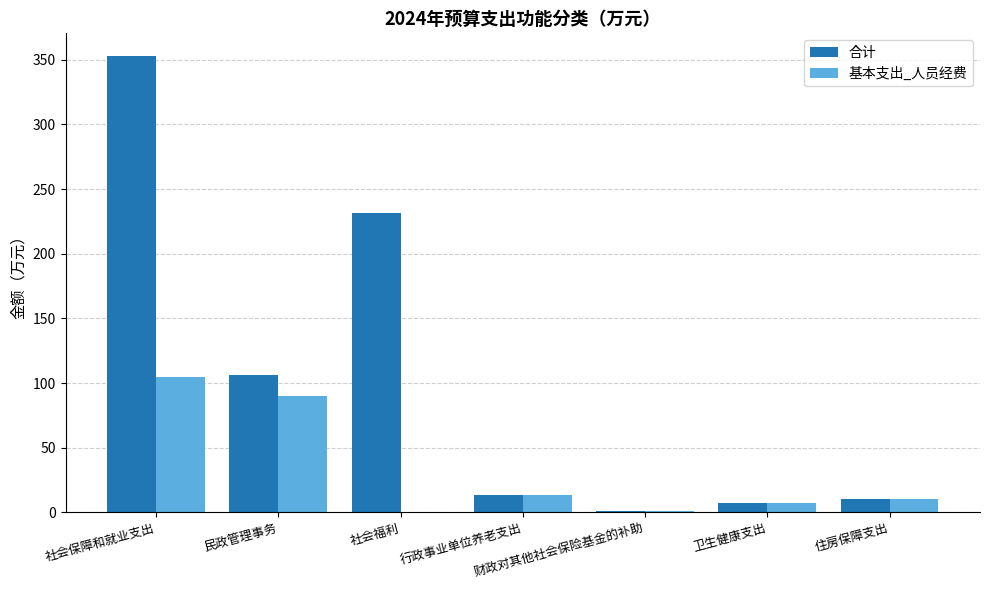

The value of 合计 at 民政管理事务 is 22.6. True or false?

False